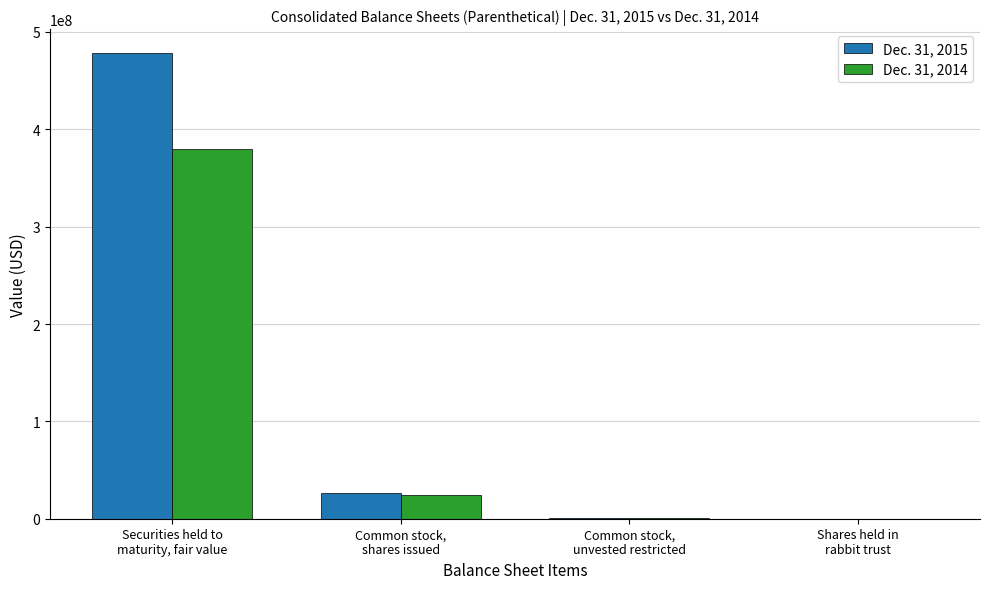

Which series has the largest total across all categories?

Dec. 31, 2015